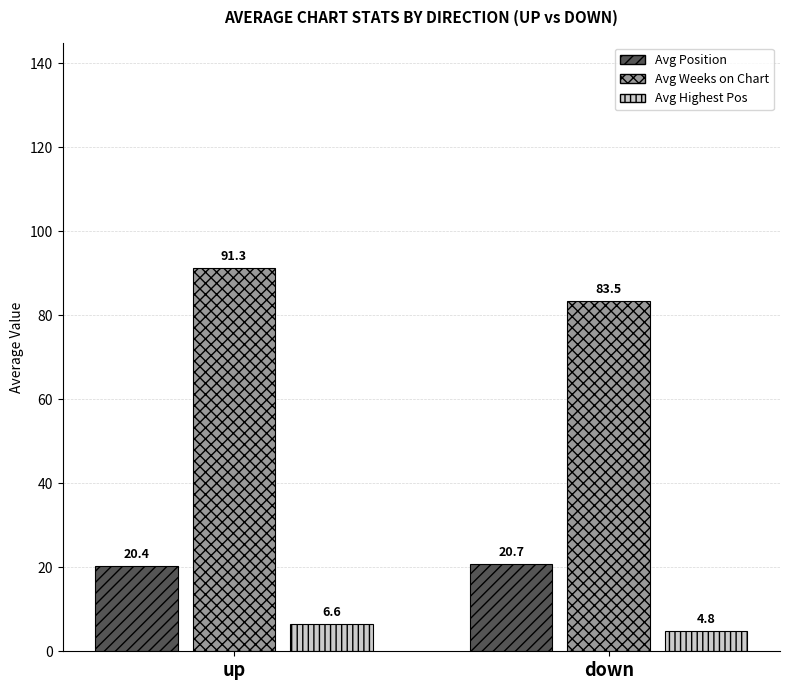

What position from the left is down?

2